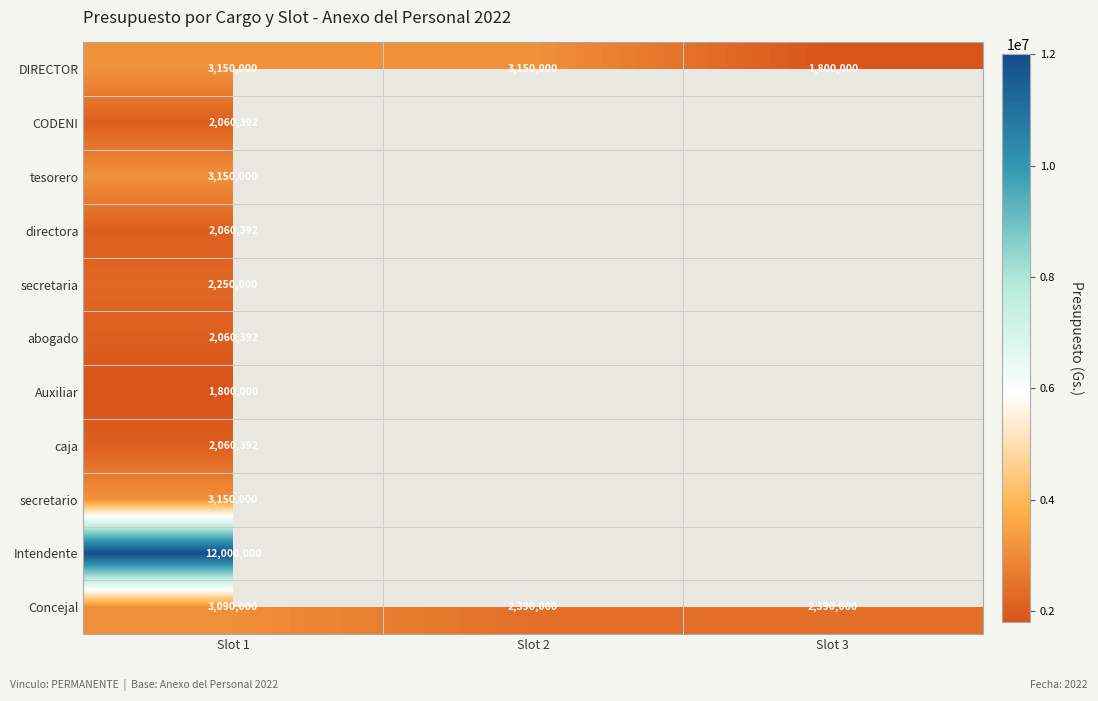

At which category is the sum across all series the highest?

Slot 1